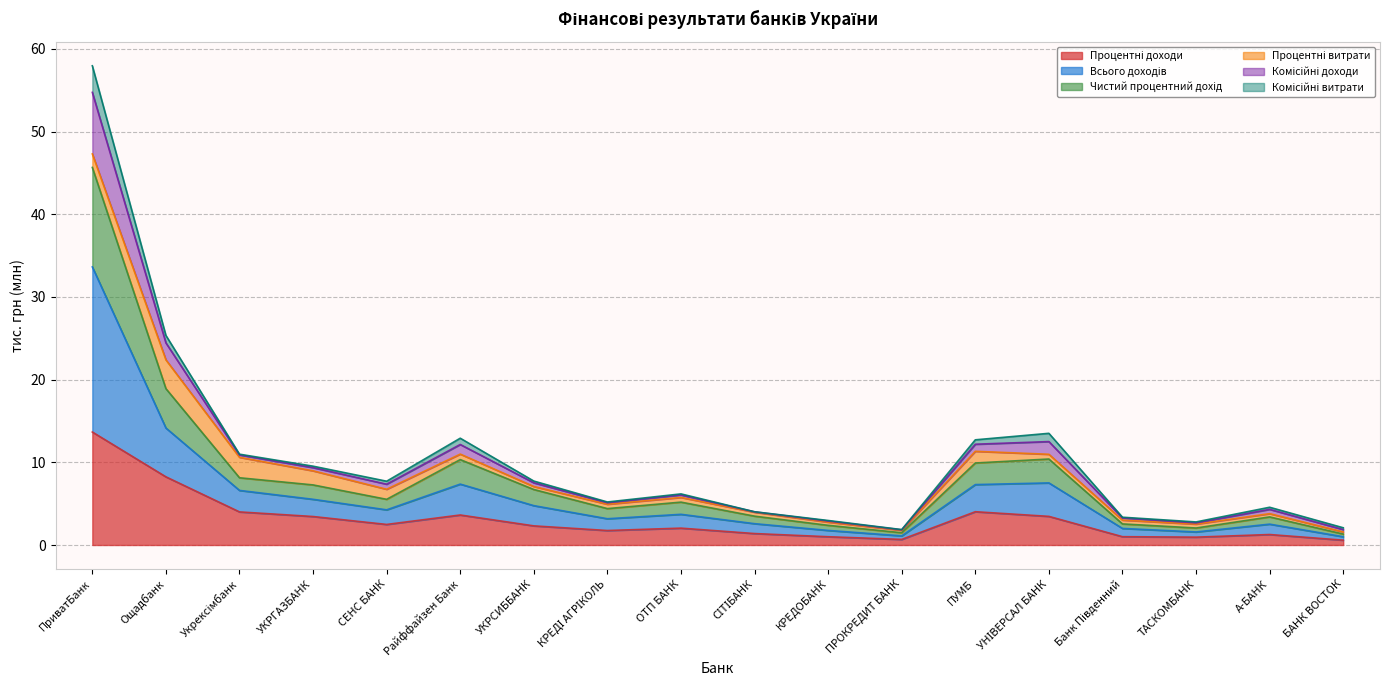

Which series has the largest total across all categories?

Всього доходів